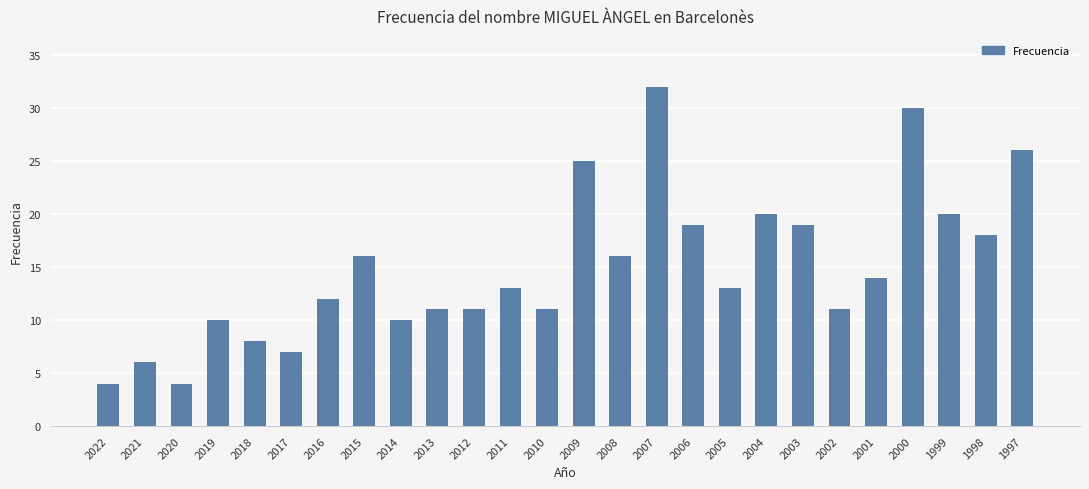

Reading left to right, transcribe all the data shown in this chart.

2022=4	2021=6	2020=4	2019=10	2018=8	2017=7	2016=12	2015=16	2014=10	2013=11	2012=11	2011=13	2010=11	2009=25	2008=16	2007=32	2006=19	2005=13	2004=20	2003=19	2002=11	2001=14	2000=30	1999=20	1998=18	1997=26